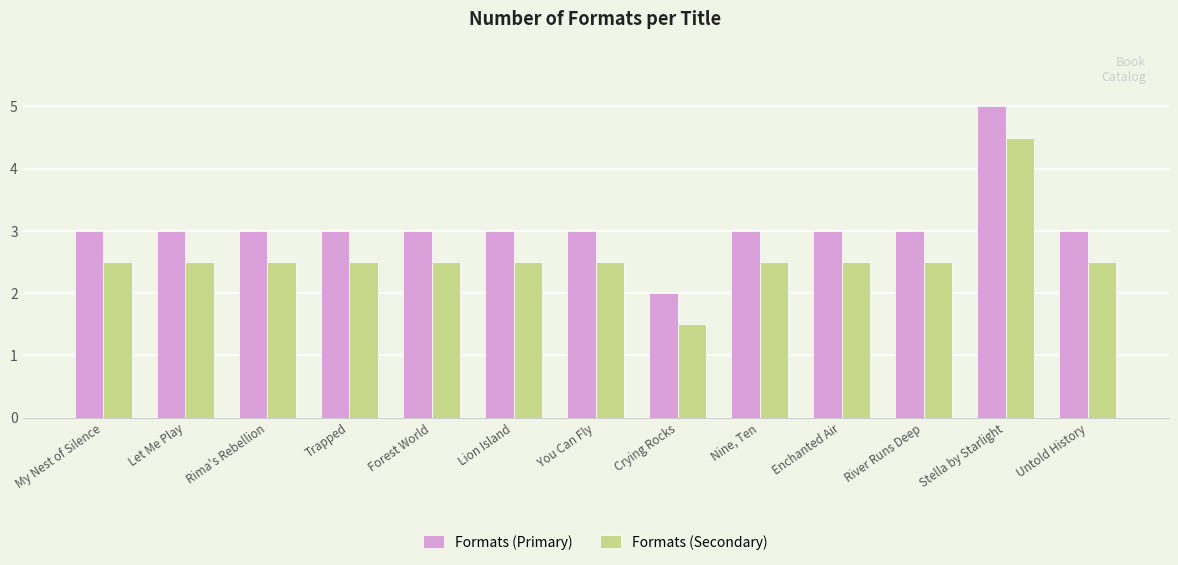

At Untold History, list the series in order from largest to smallest.

Formats (Primary), Formats (Secondary)